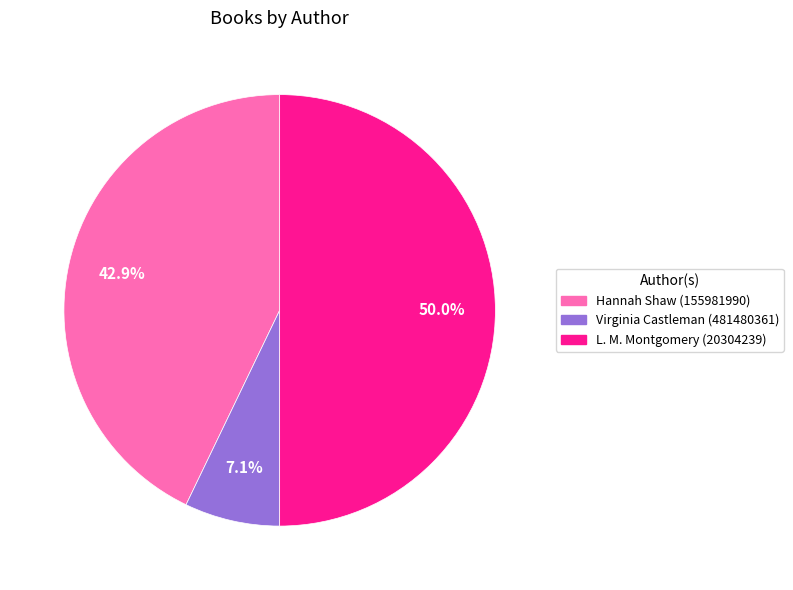

Does Virginia Castleman (481480361) represent more than half of the total?

No